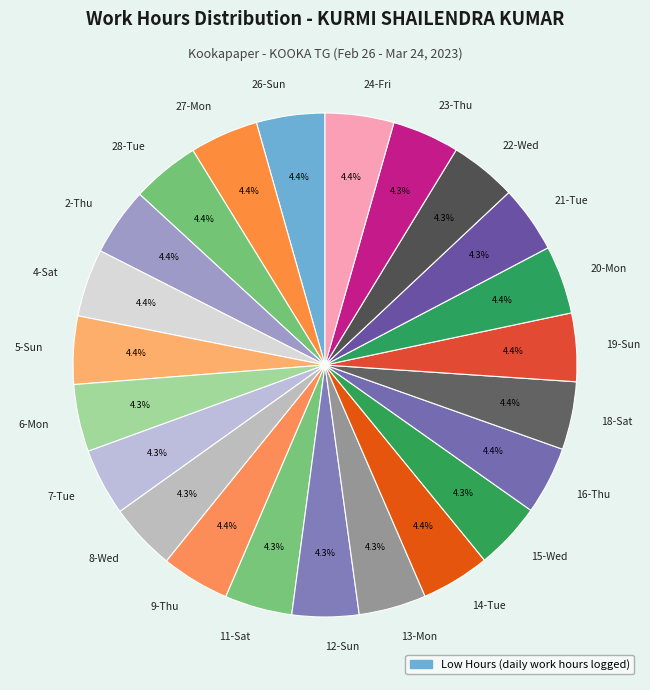

Is the sum of 19-Sun and 24-Fri greater than half?

No